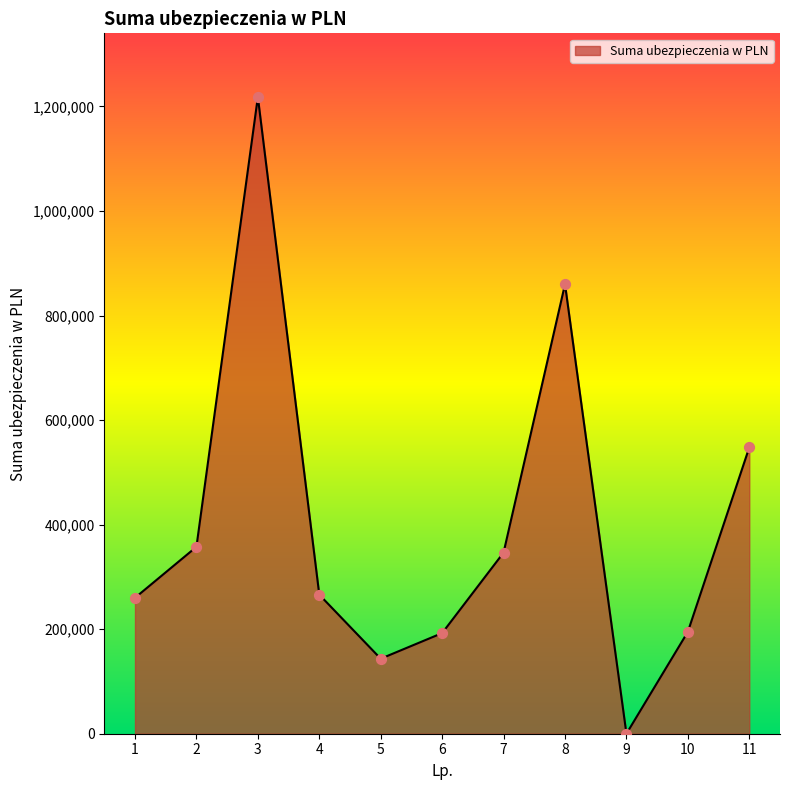

What is the ratio of the value at 11 to the value at 2?

1.5